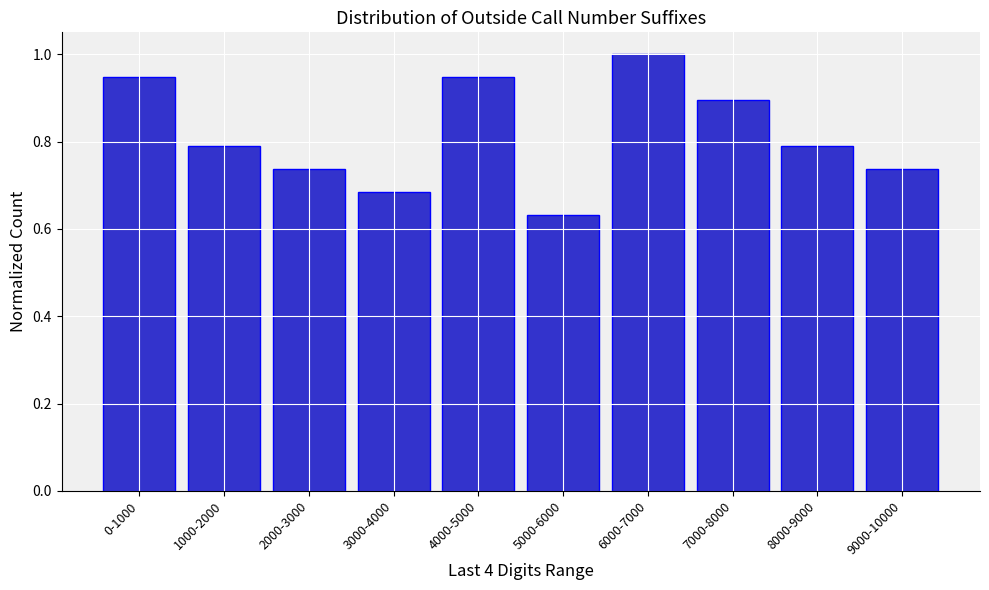

Between 9000-10000 and 4000-5000, which is larger?

4000-5000